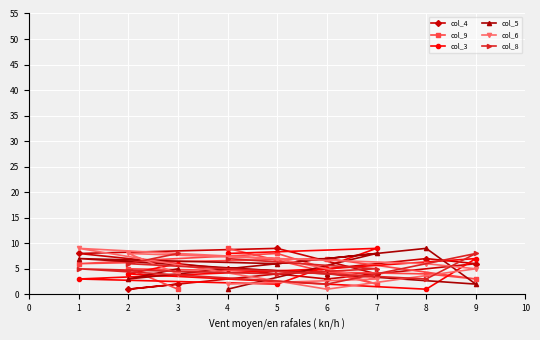

Rank the series at 3 from highest to lowest value.

col_8, col_3, col_5, col_6, col_4, col_9